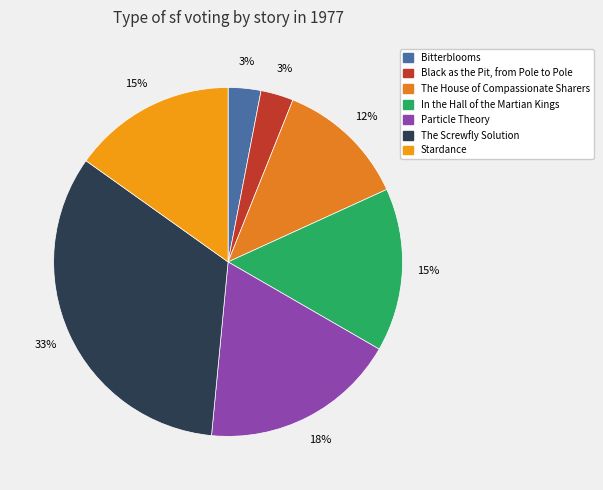

Does Bitterblooms account for over 50% of the chart?

No